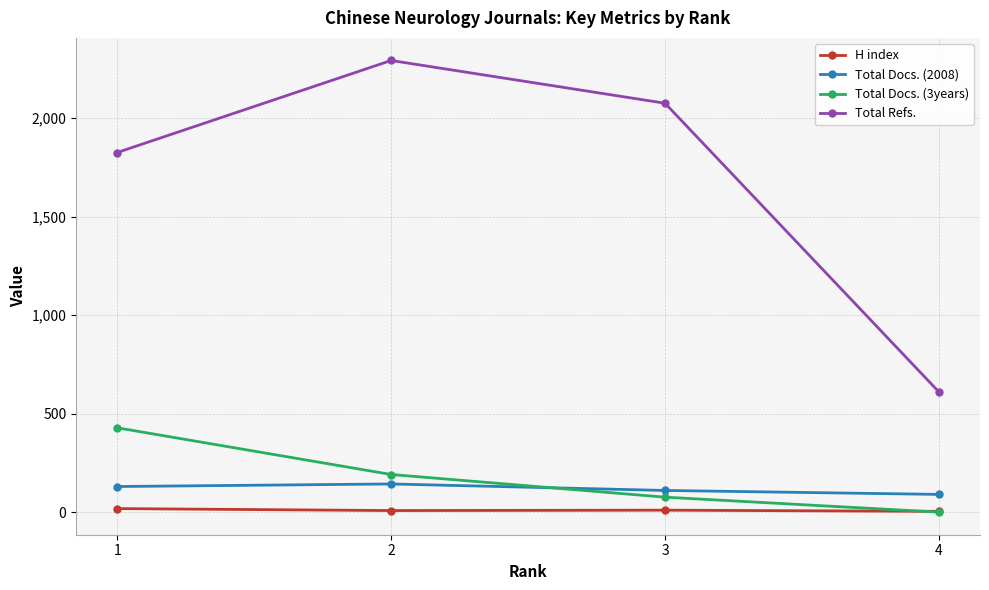

Does the chart display data point markers on the line(s)?

Yes